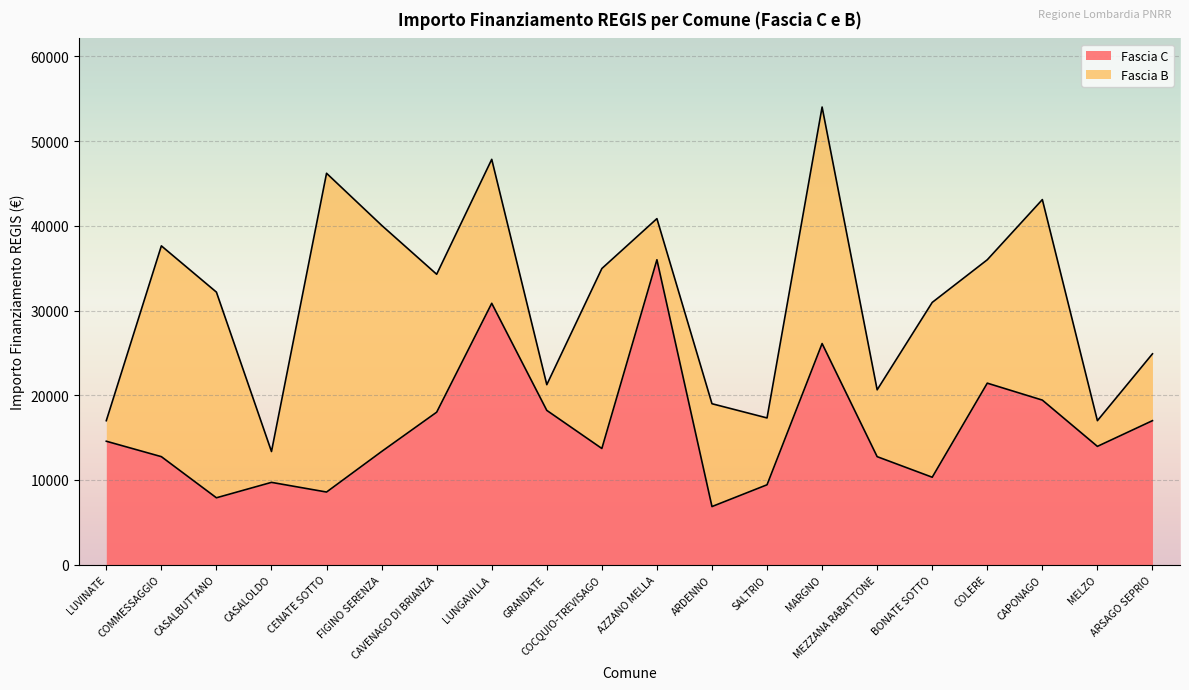

Which category has the highest value in the Fascia C series?

AZZANO MELLA